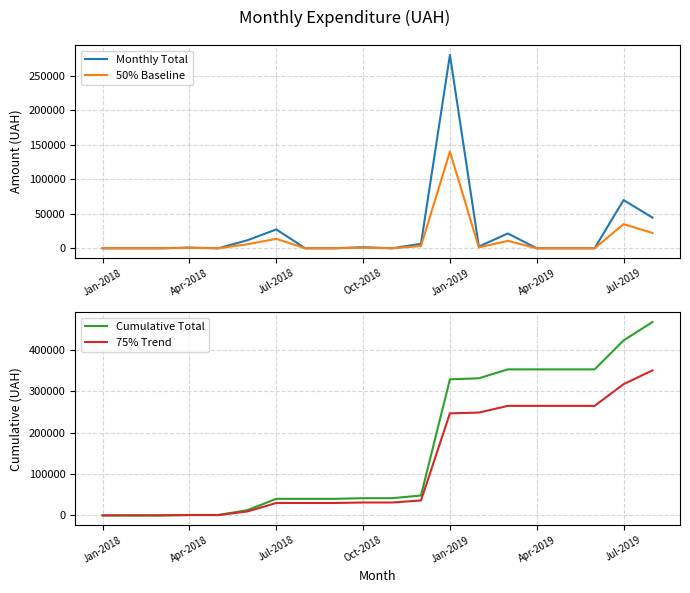

At which label does Monthly Total reach its peak?

Jan-2019